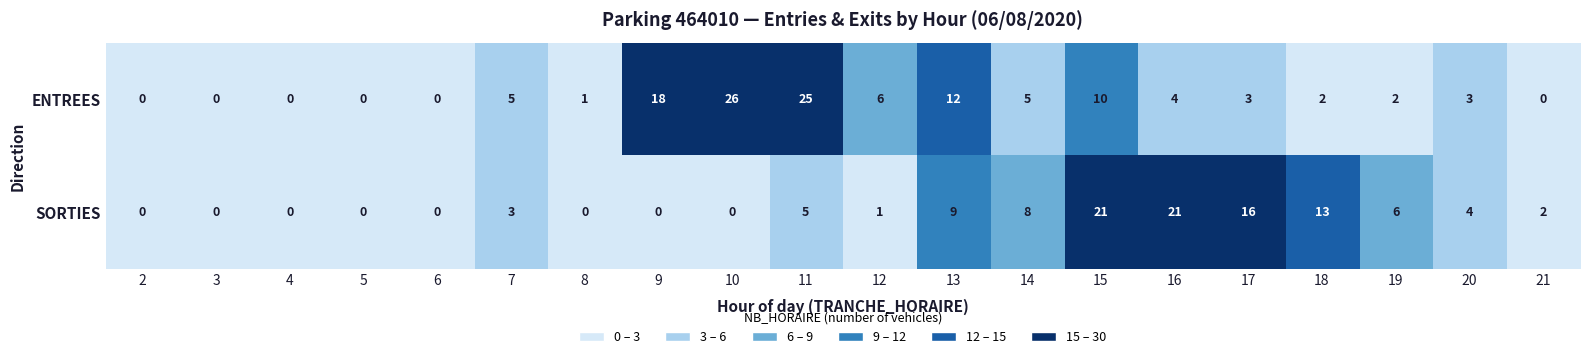

Is the value of ENTREES at 16 greater than the value of SORTIES at 10?

Yes